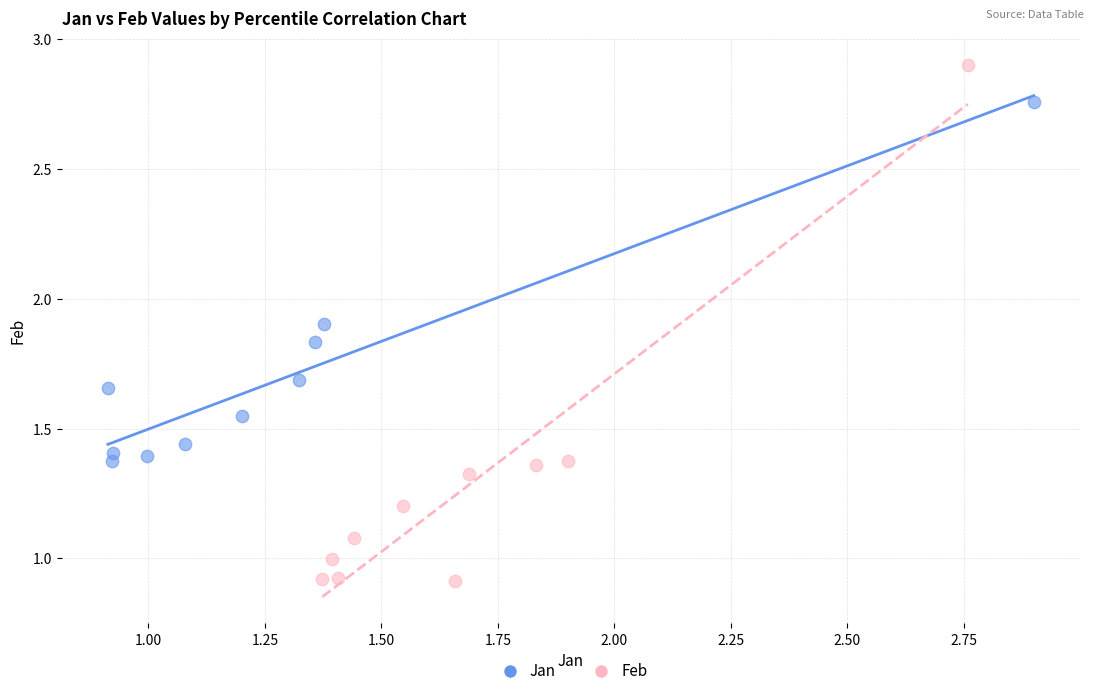

Which series has the largest Y range (max minus min)?

Feb